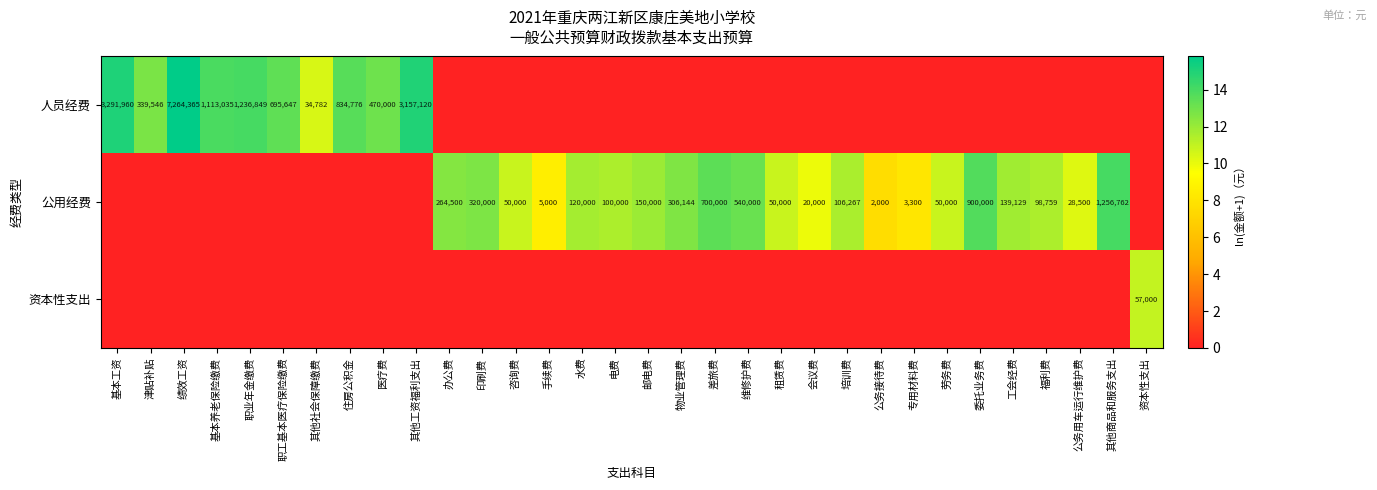

What is the total value across all series at 福利费?

11.5